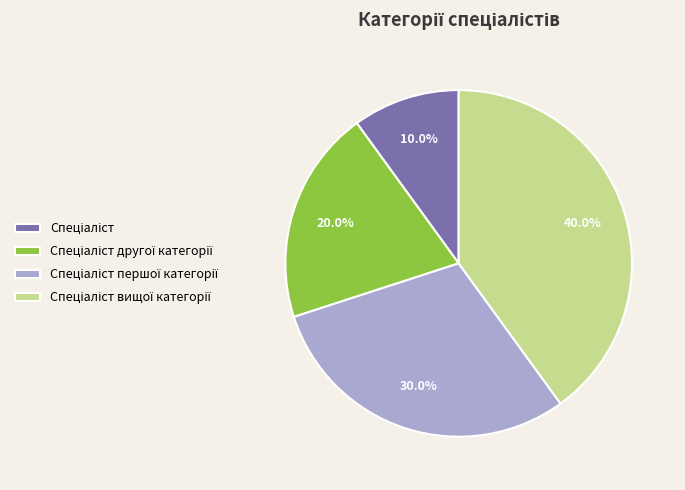

Is there any slice that represents more than half of the pie?

No